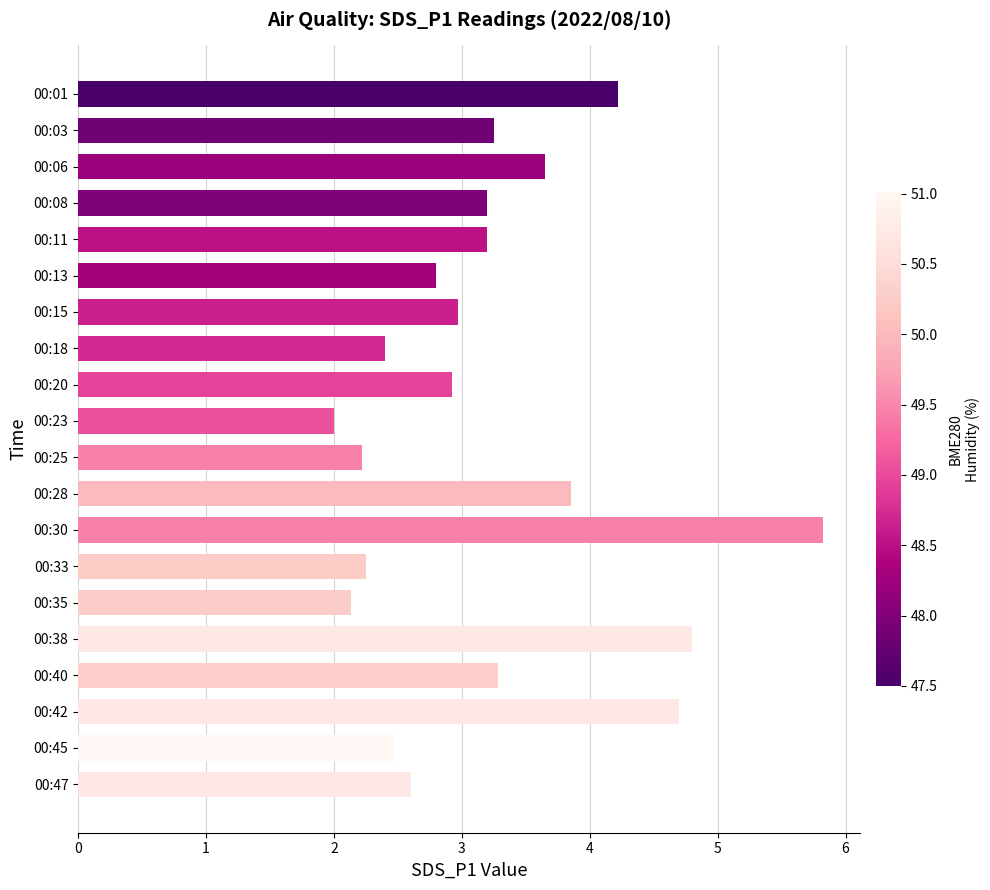

At which label is the value closest to 3?

00:15